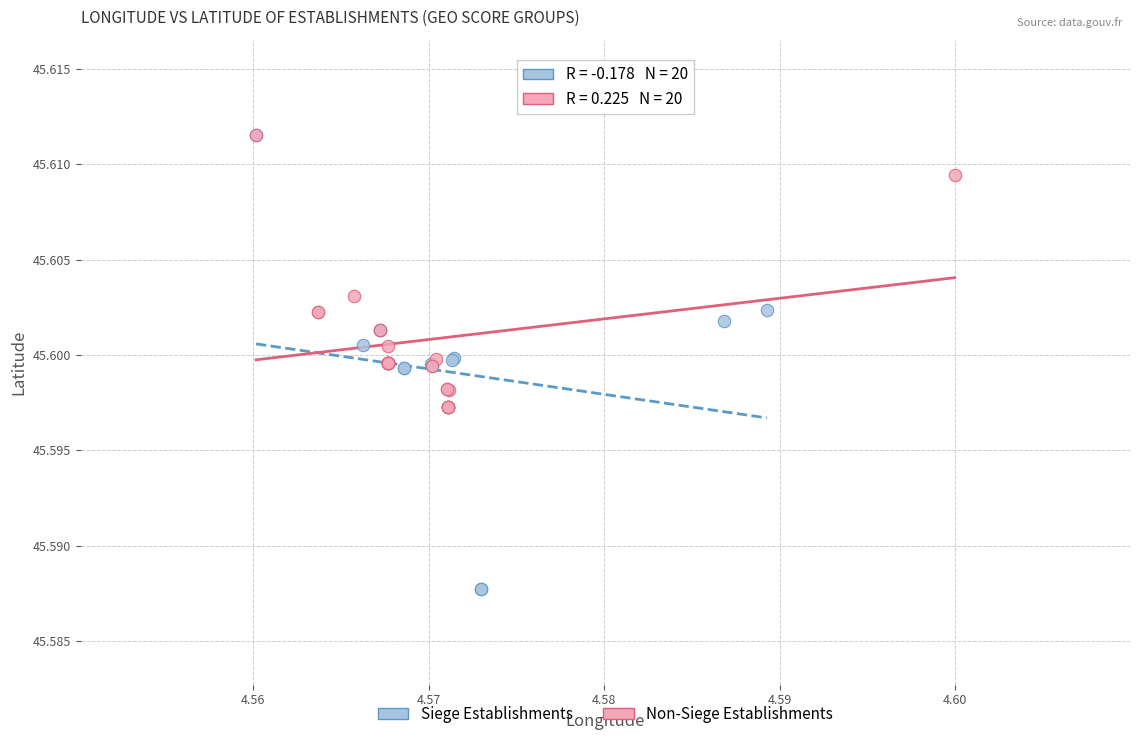

Which series reaches the minimum Y coordinate?

Siege Establishments